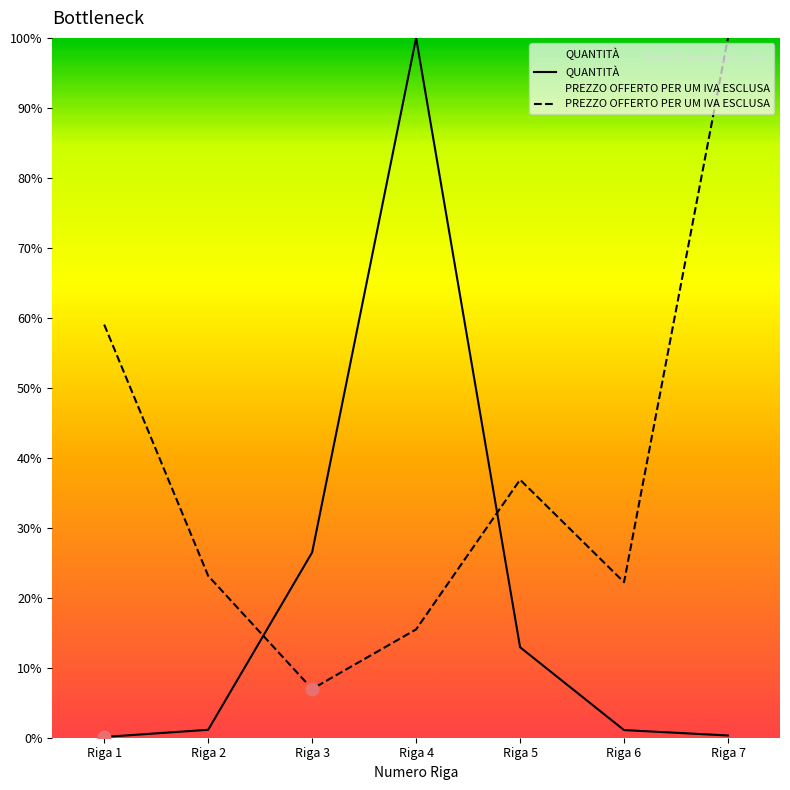

Which series has the largest total across all categories?

PREZZO OFFERTO PER UM IVA ESCLUSA